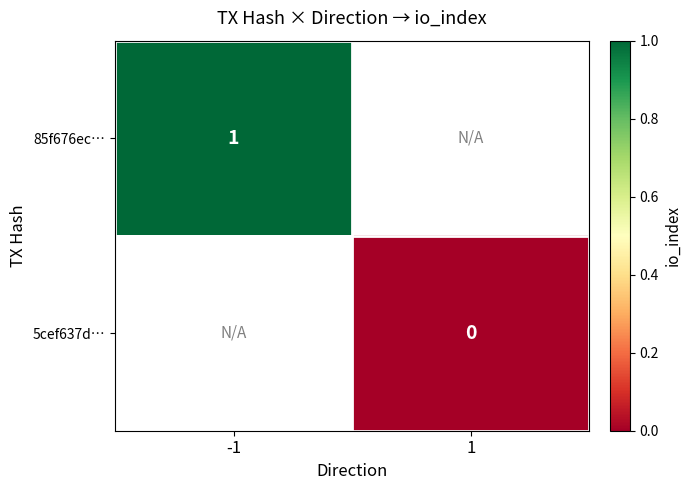

True or false: 85f676ec… has a value of 1 at -1.

True